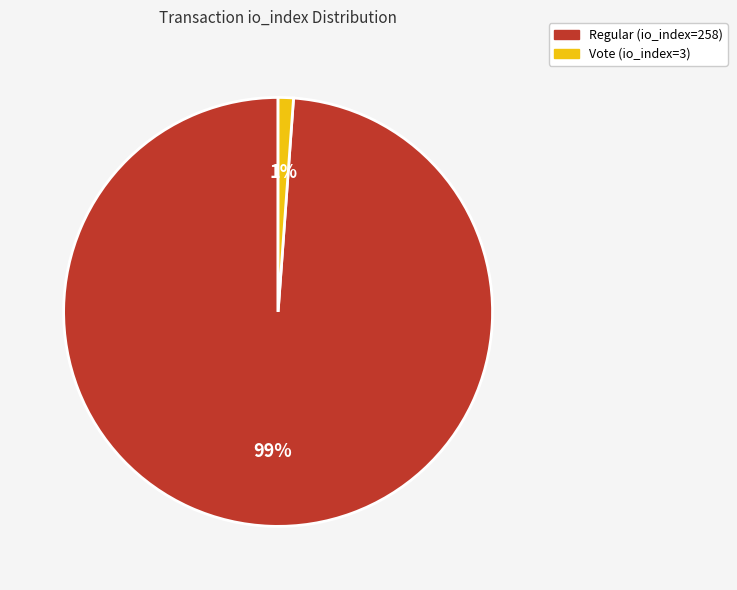

What is the largest slice in the pie chart?

Regular (io_index=258)